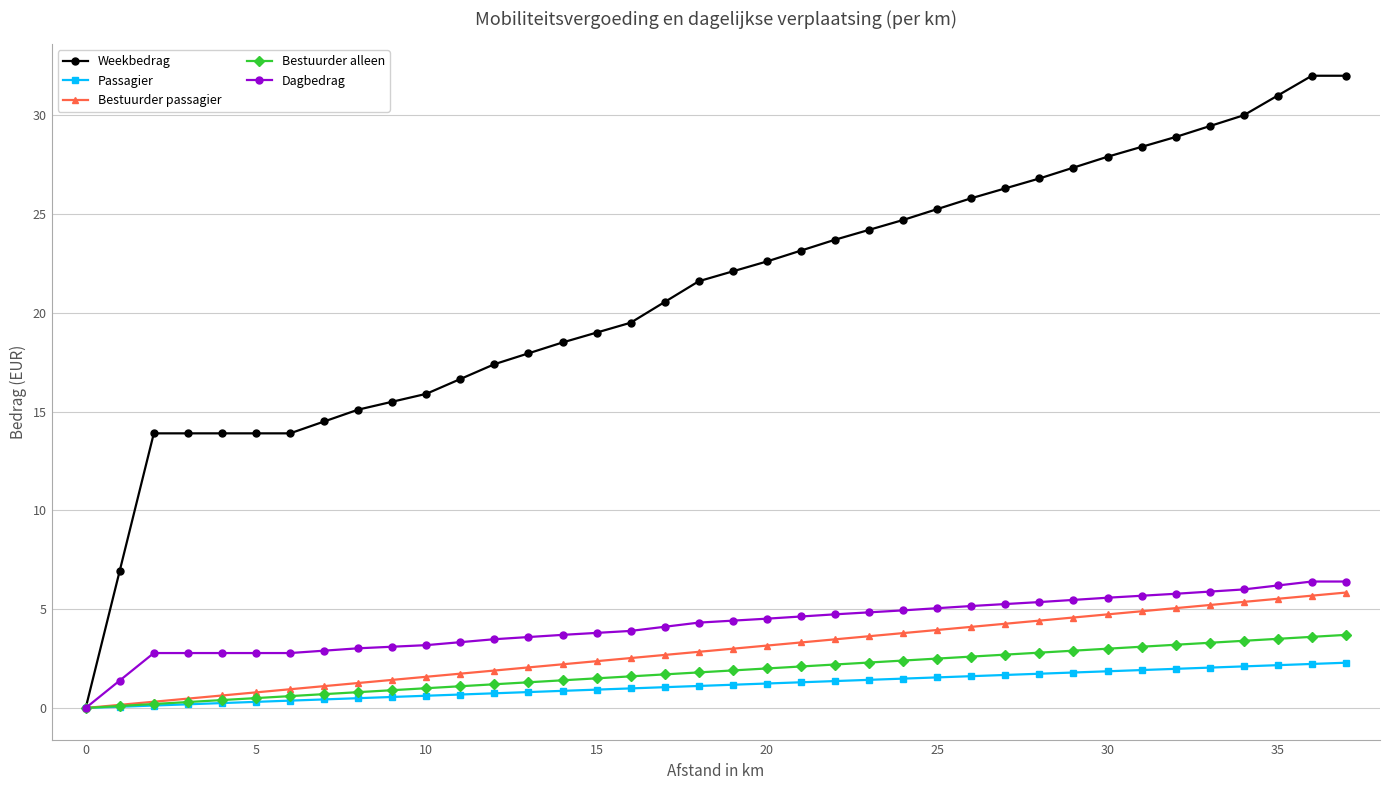

What is the value of the Weekbedrag point at the 21st from the left?

22.6